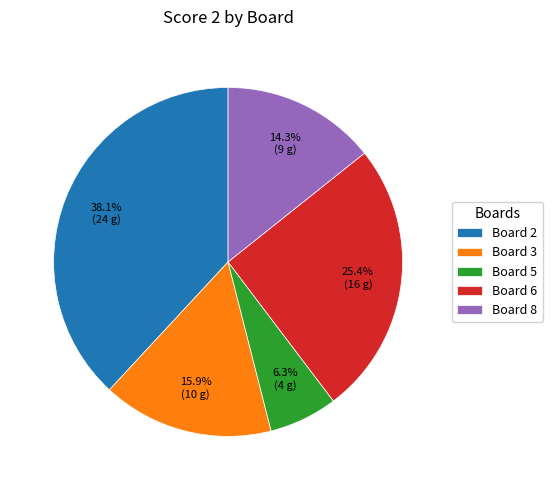

Count the number of slices in the pie.

5